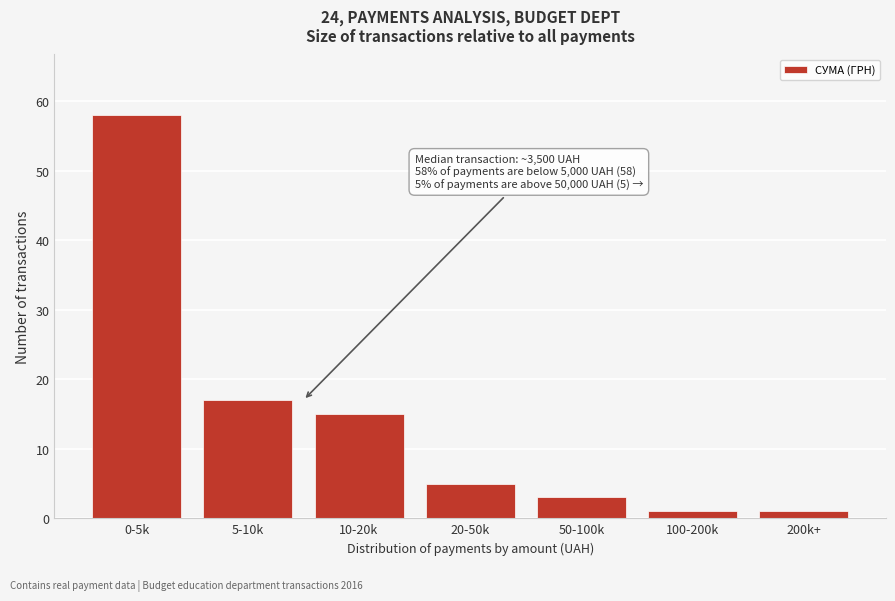

Reading left to right, what are all the values shown in this chart?

0-5k=58	5-10k=17	10-20k=15	20-50k=5	50-100k=3	100-200k=1	200k+=1